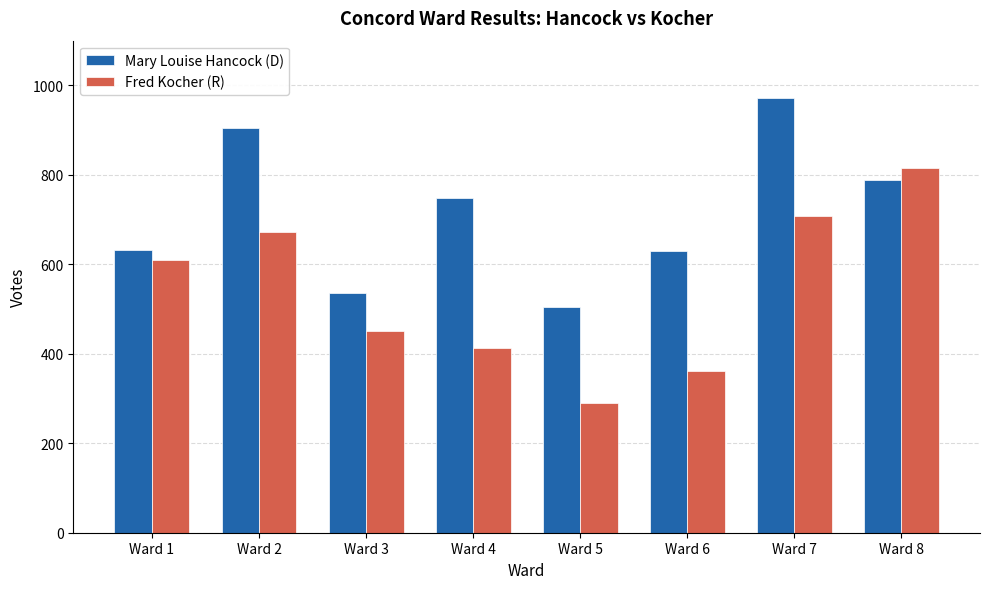

The value of Mary Louise Hancock (D) at Ward 4 is 749. True or false?

True